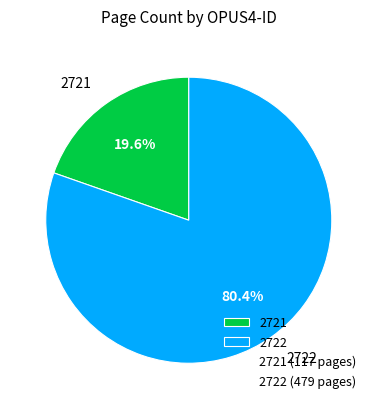

Approximately how many times larger is the value at 2721 compared to 2722?

0.2